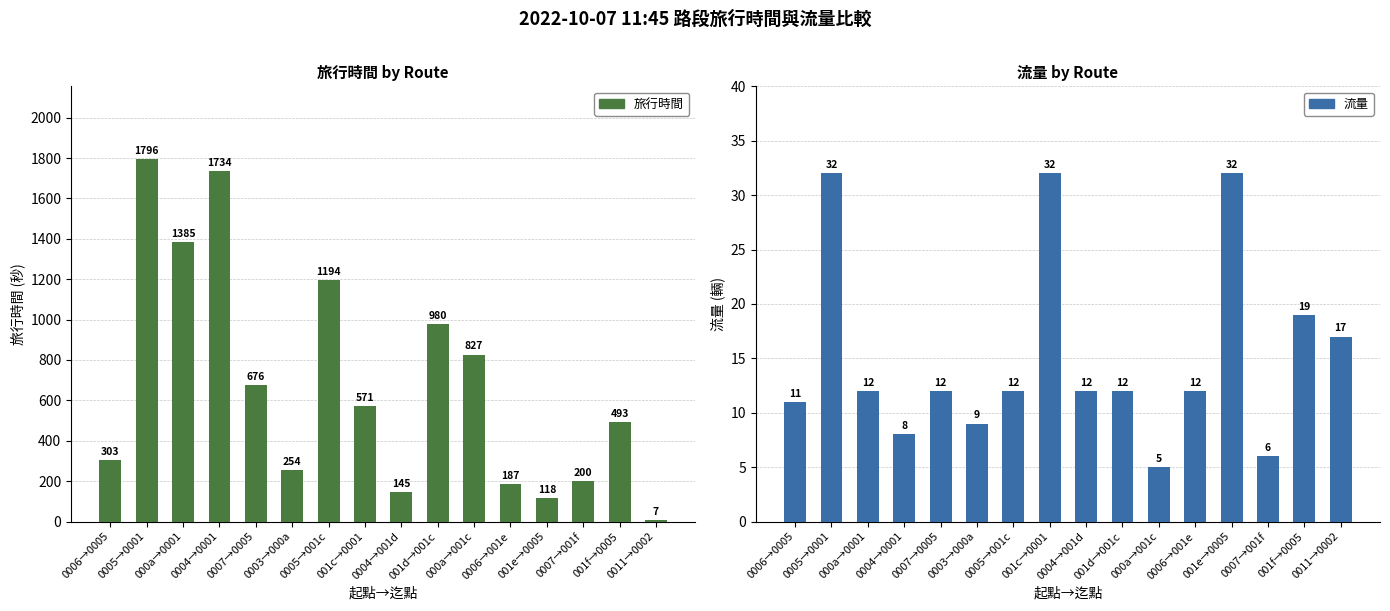

Reading right to left, extract all data points from this chart.

旅行時間: 0011→0002=7	001f→0005=493	0007→001f=200	001e→0005=118	0006→001e=187	000a→001c=827	001d→001c=980	0004→001d=145	001c→0001=571	0005→001c=1194	0003→000a=254	0007→0005=676	0004→0001=1734	000a→0001=1385	0005→0001=1796	0006→0005=303
流量: 0011→0002=17	001f→0005=19	0007→001f=6	001e→0005=32	0006→001e=12	000a→001c=5	001d→001c=12	0004→001d=12	001c→0001=32	0005→001c=12	0003→000a=9	0007→0005=12	0004→0001=8	000a→0001=12	0005→0001=32	0006→0005=11